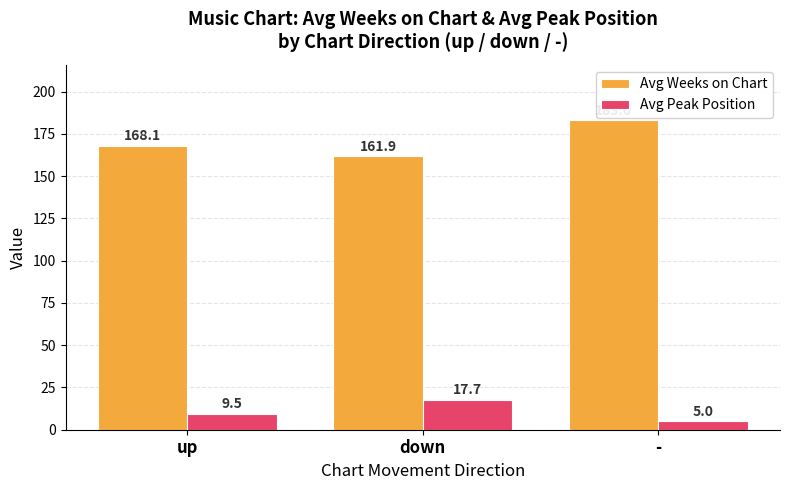

What is the average value of the Avg Peak Position series?

10.7